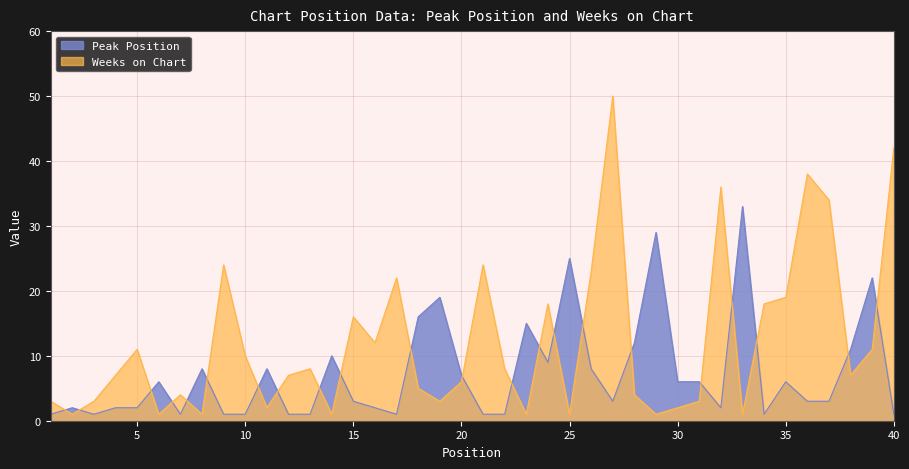

Reading left to right, transcribe all the data shown in this chart.

Peak Position: 1=1	2=2	3=1	4=2	5=2	6=6	7=1	8=8	9=1	10=1	11=8	12=1	13=1	14=10	15=3	16=2	17=1	18=16	19=19	20=7	21=1	22=1	23=15	24=9	25=25	26=8	27=3	28=12	29=29	30=6	31=6	32=2	33=33	34=1	35=6	36=3	37=3	38=11	39=22	40=1
Weeks on Chart: 1=3	2=1	3=3	4=7	5=11	6=1	7=4	8=1	9=24	10=10	11=2	12=7	13=8	14=1	15=16	16=12	17=22	18=5	19=3	20=6	21=24	22=8	23=1	24=18	25=1	26=23	27=50	28=4	29=1	30=2	31=3	32=36	33=1	34=18	35=19	36=38	37=34	38=7	39=11	40=42